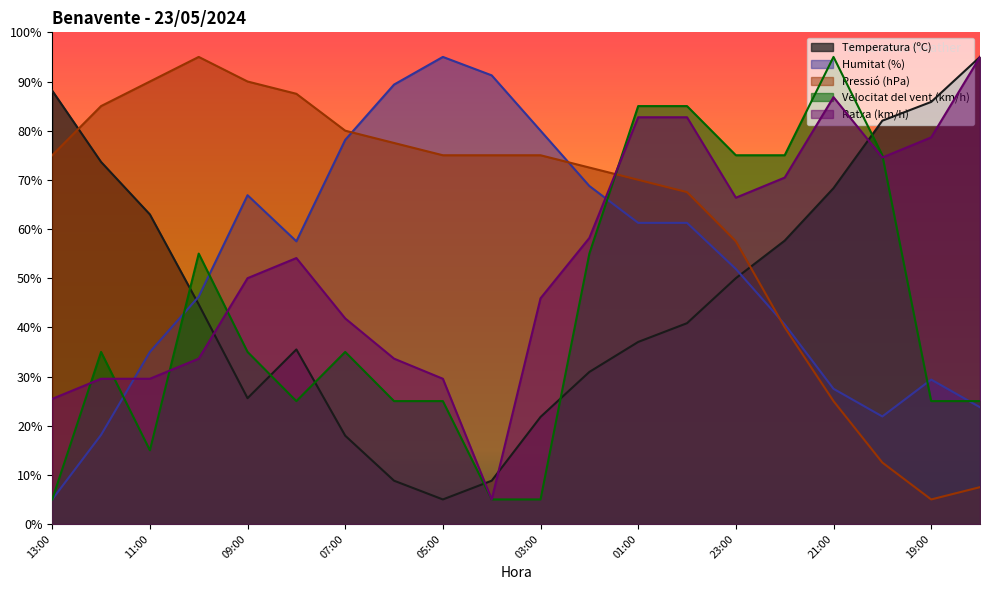

Is it true that Temperatura (ºC) equals 18.0 at 07:00?

True